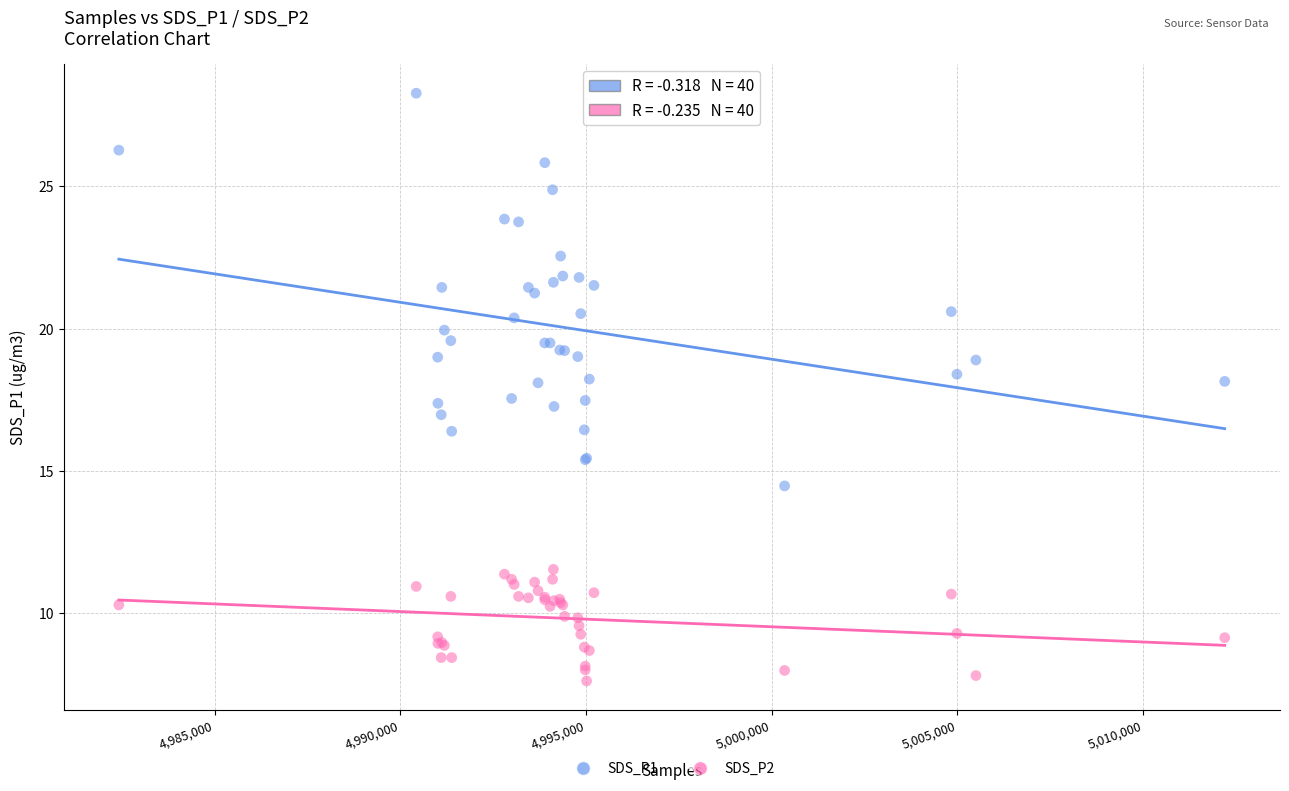

Which series contains the highest Y value?

SDS_P1